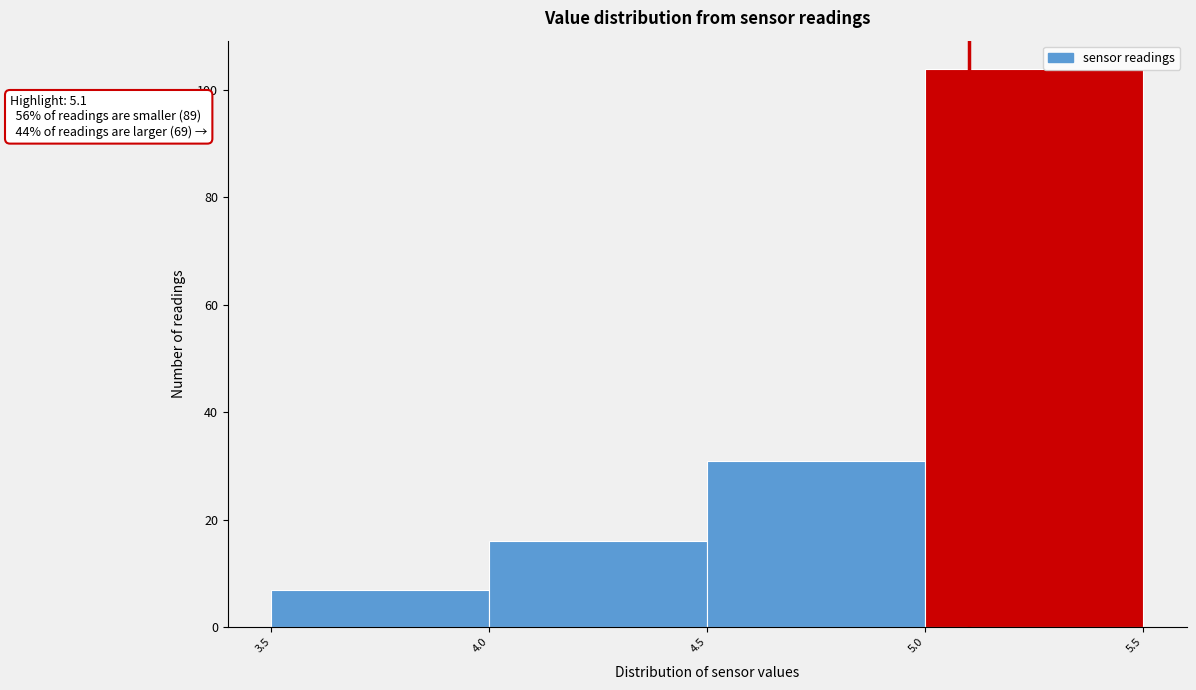

Over which range of the x-axis is the bar tallest?

5.0 to 5.5